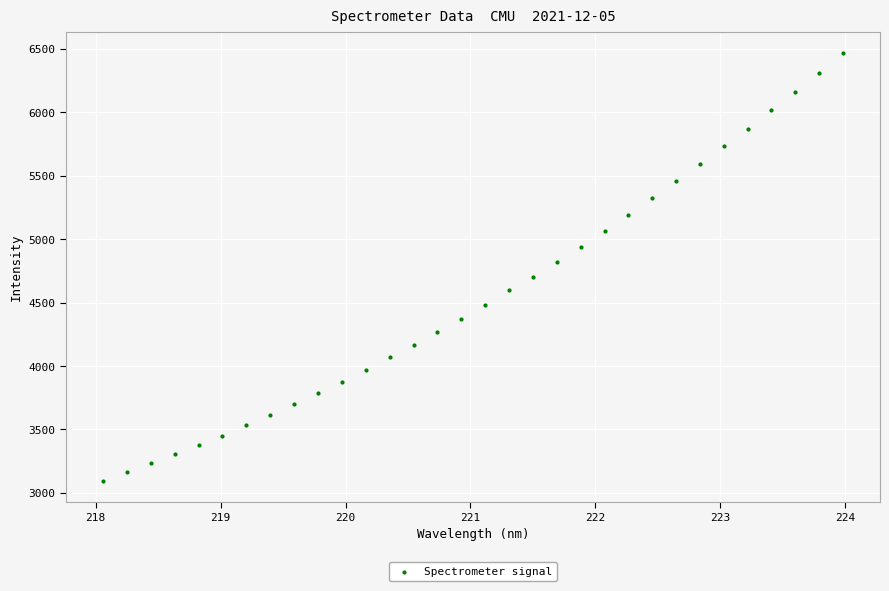

What is the range of X values (max minus min)?

5.9